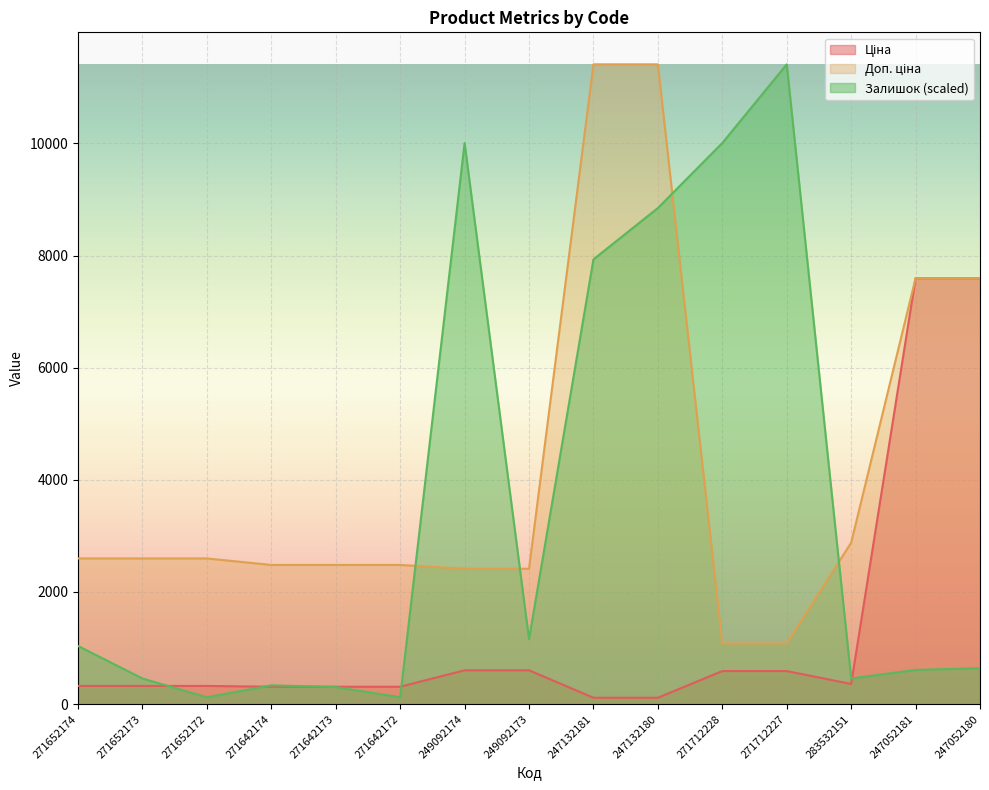

Read the Ціна value at 271712227.

589.9